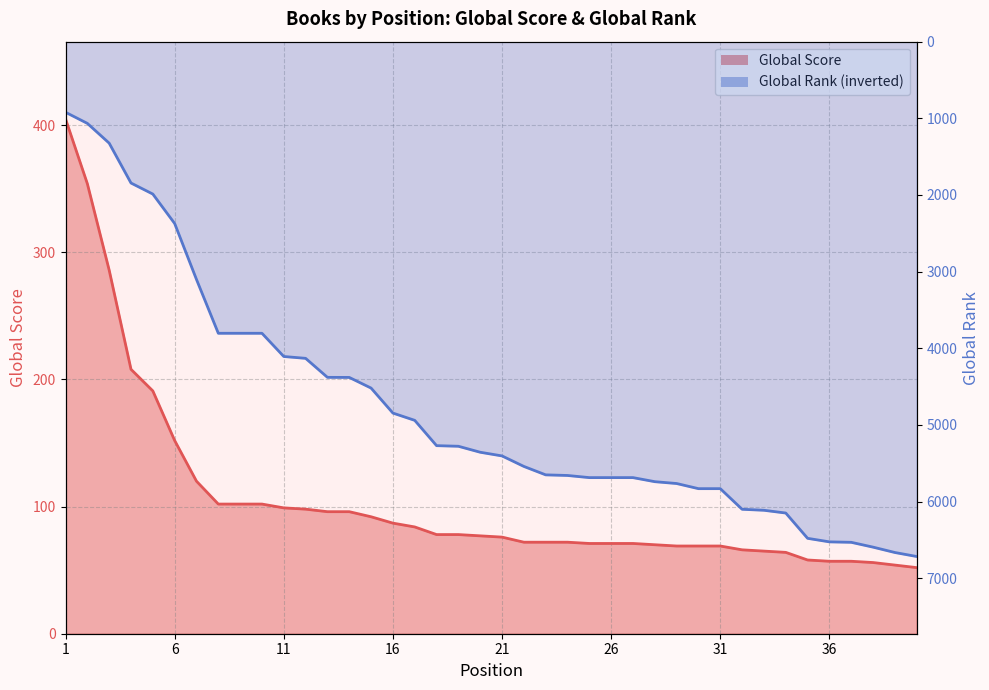

At how many categories does at least one series exceed 4742?

25